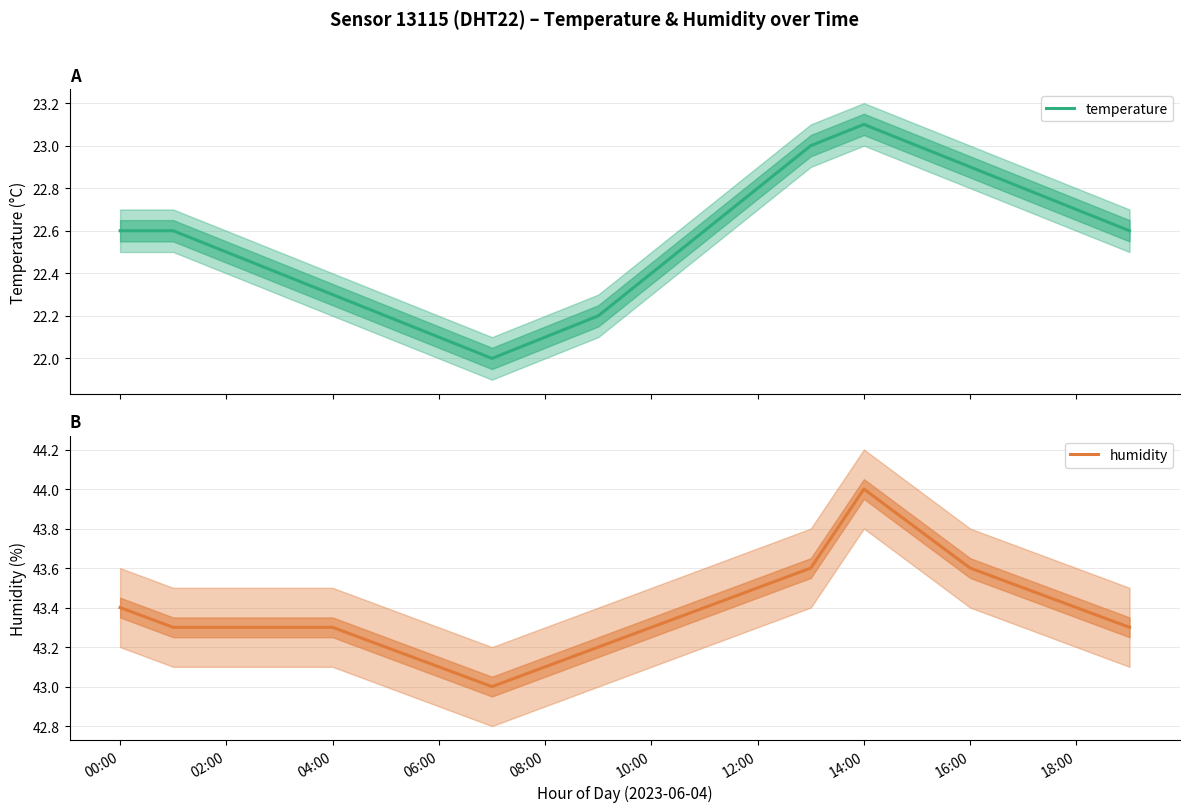

What is the highest value of the temperature series?

23.1